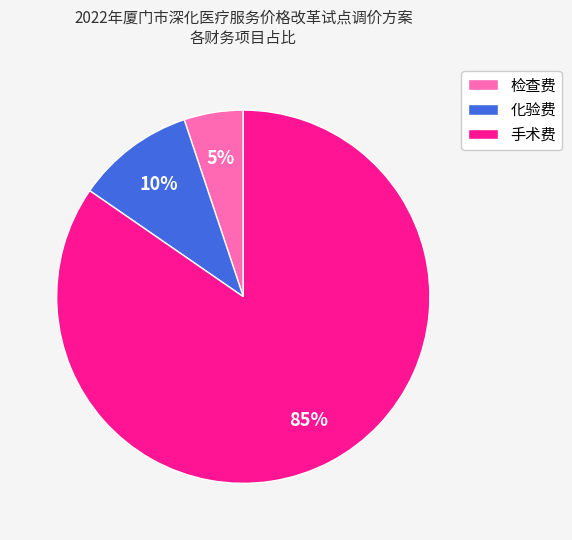

Is there any slice that represents more than half of the pie?

Yes